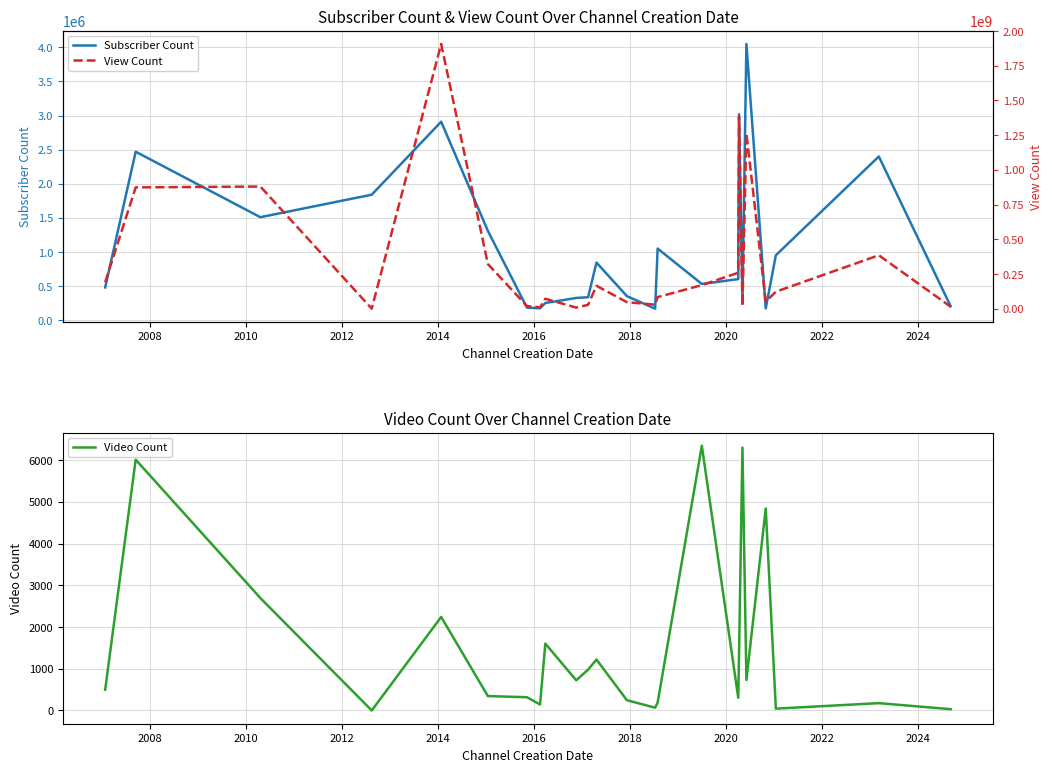

Count the number of data series in this chart.

3